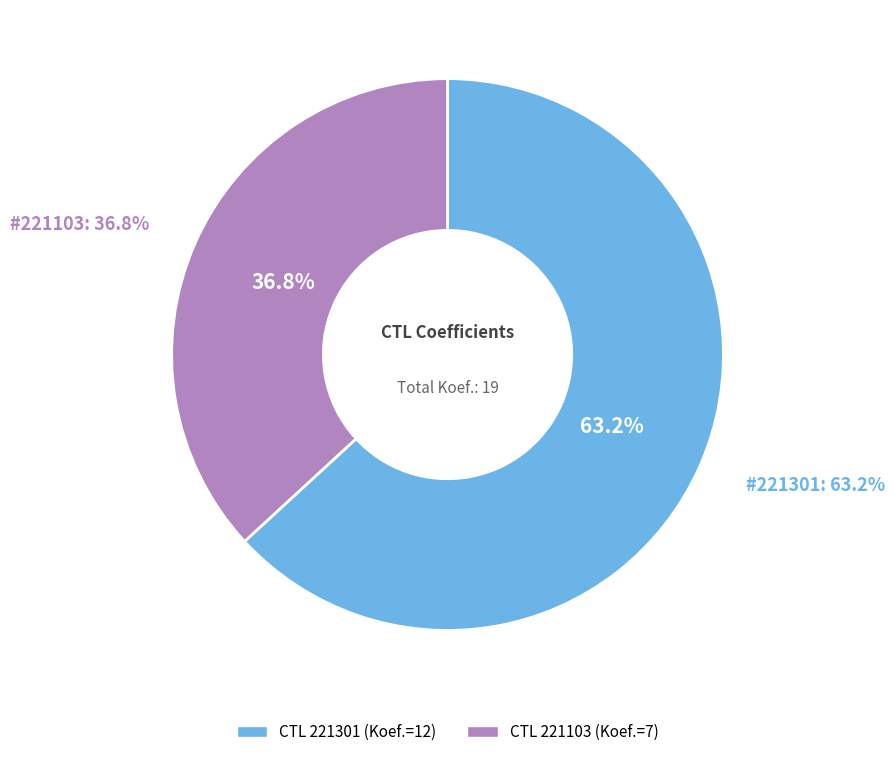

Combined, what portion of the pie is 221103 and 221301?

100.0%